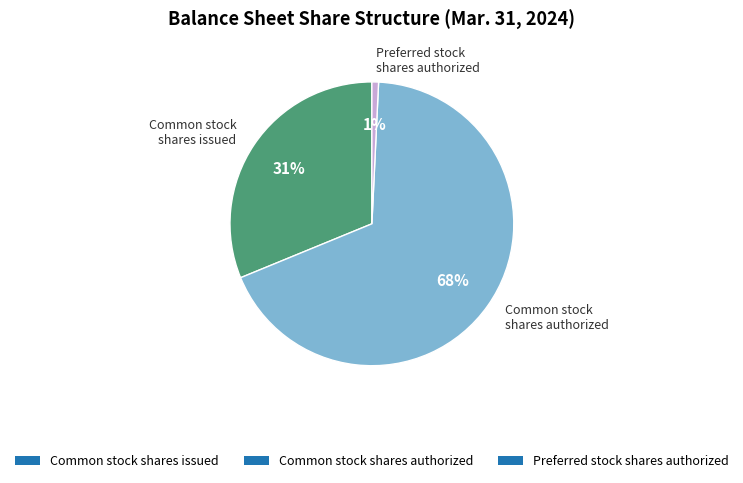

Is the sum of Common stock shares authorized and Common stock shares issued greater than half?

Yes